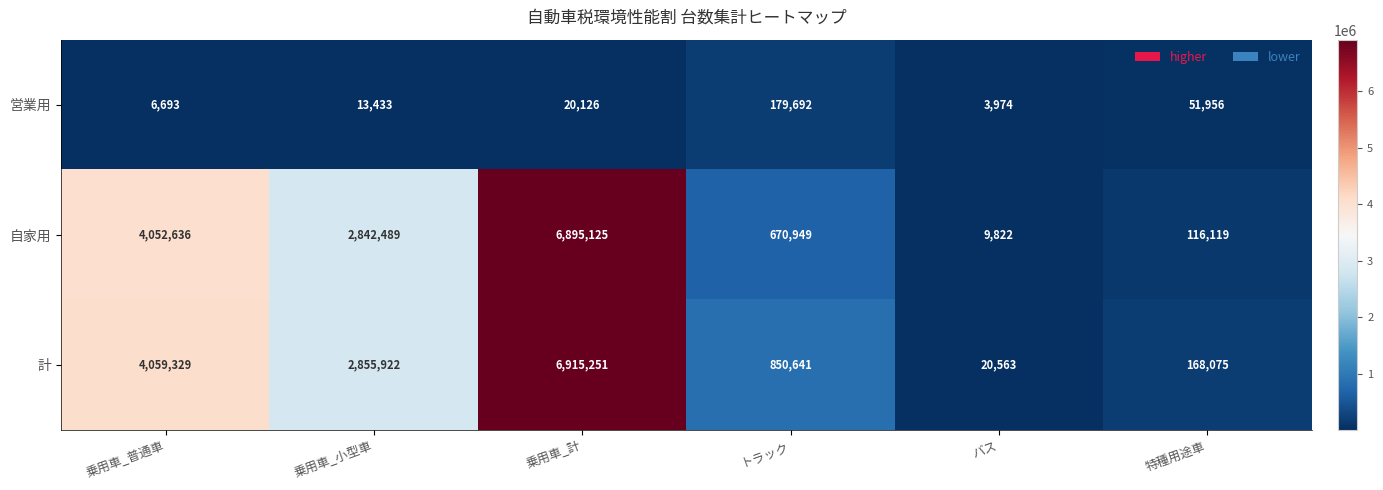

What is the total value across all series at トラック?

1701282